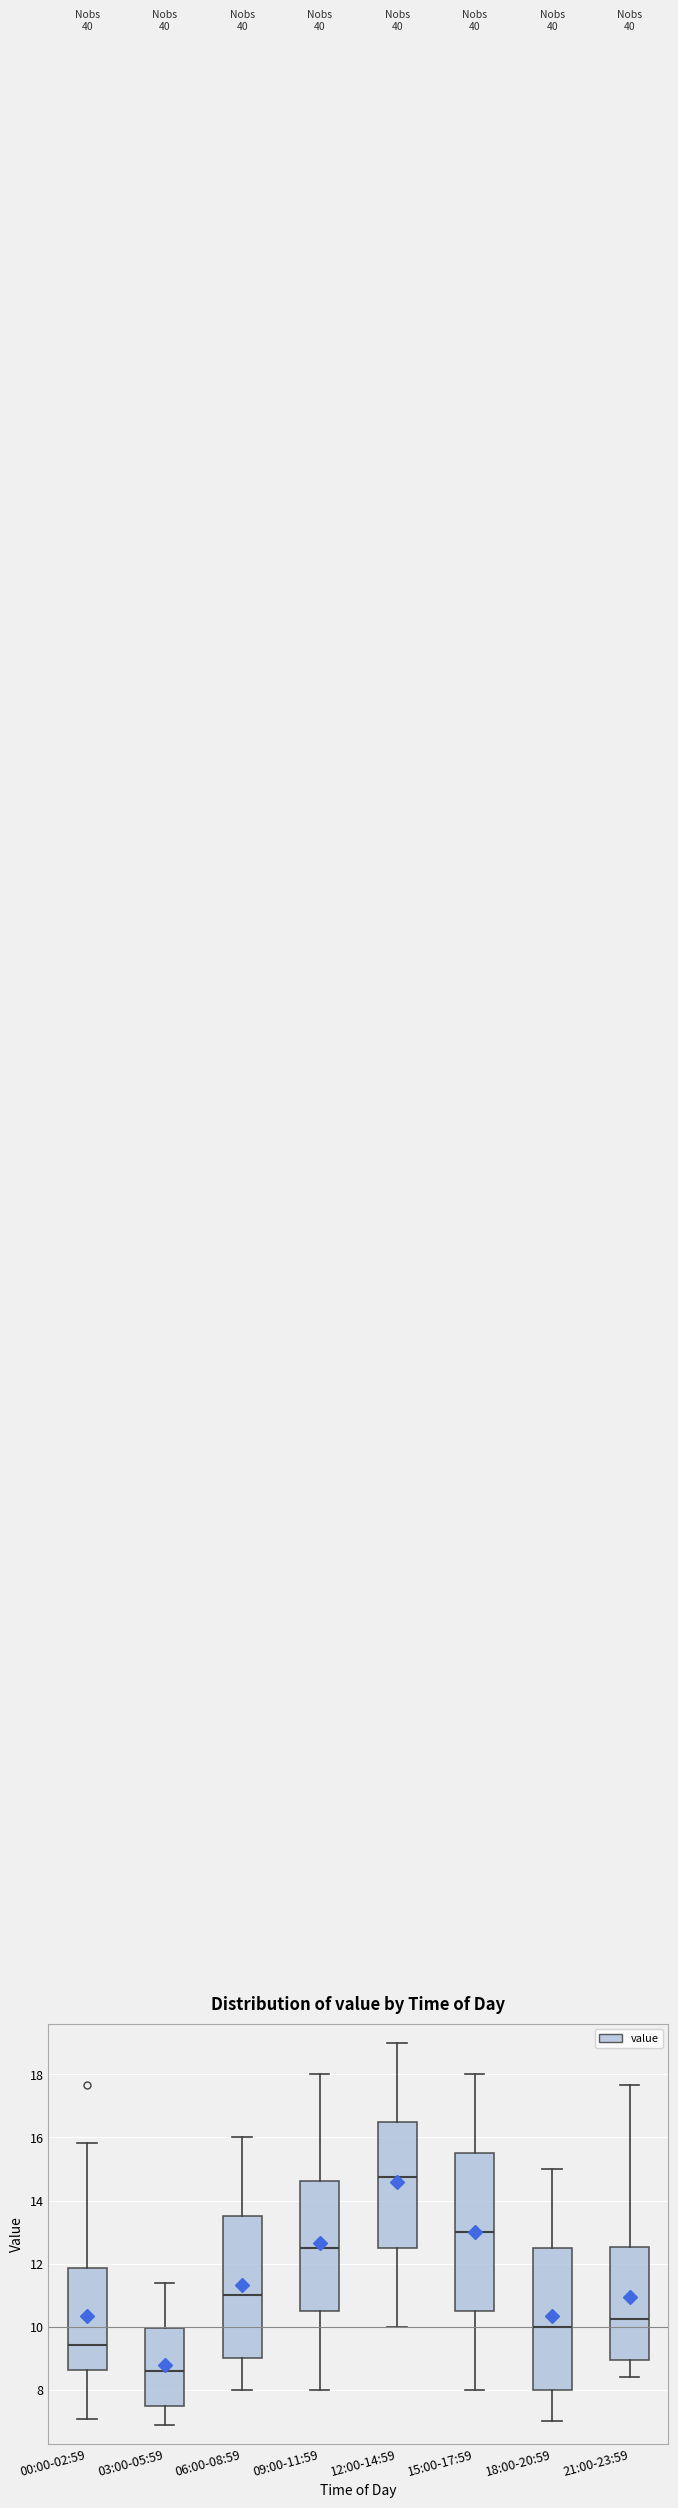

Which box has the highest median line?

12:00-14:59